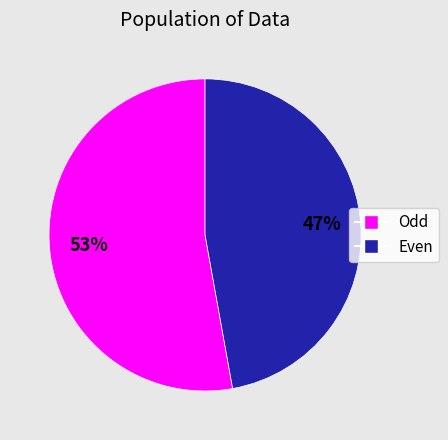

Is there any slice that represents more than half of the pie?

Yes